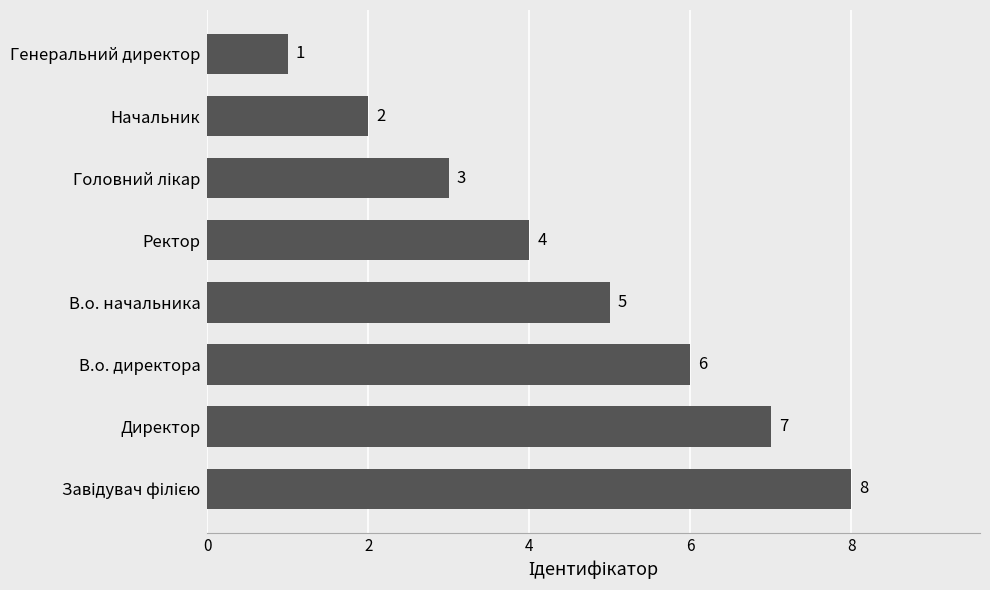

Where is the data nearest to the value 4?

Ректор